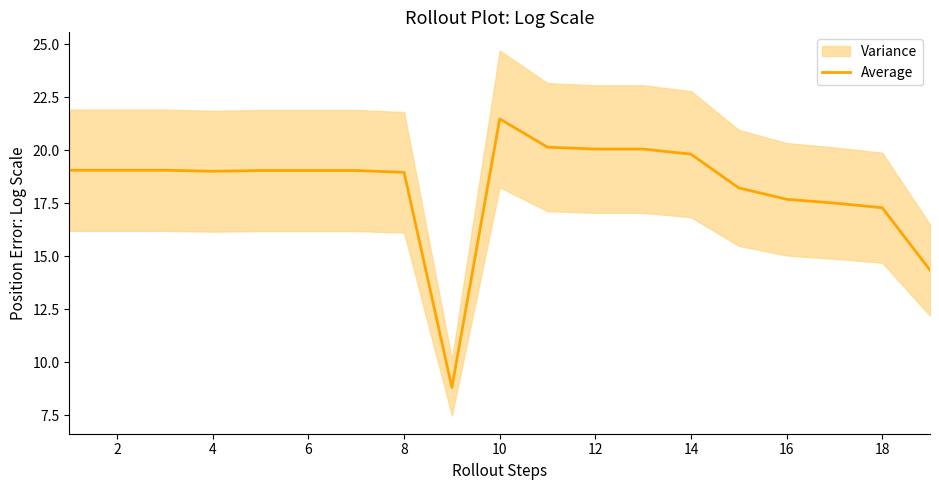

Is it true that Average equals 28.8 at 6?

False